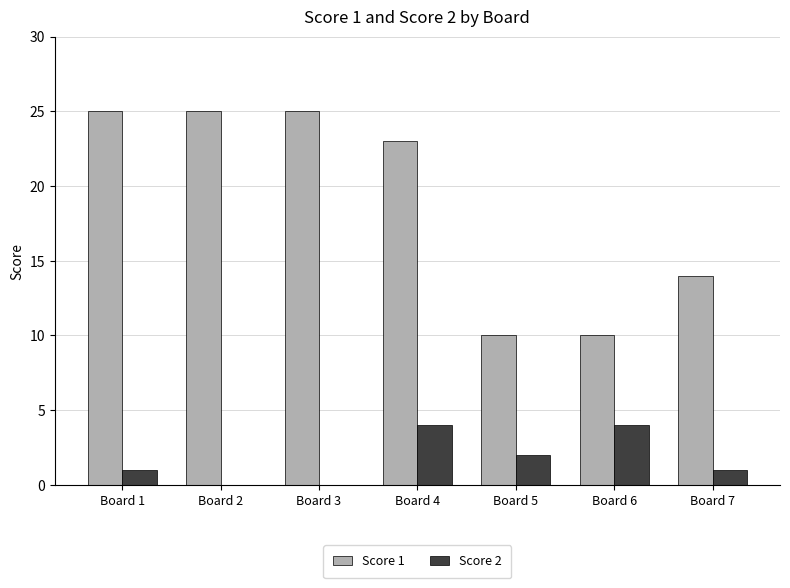

The Score 1 series shows 17 at Board 5. True or false?

False